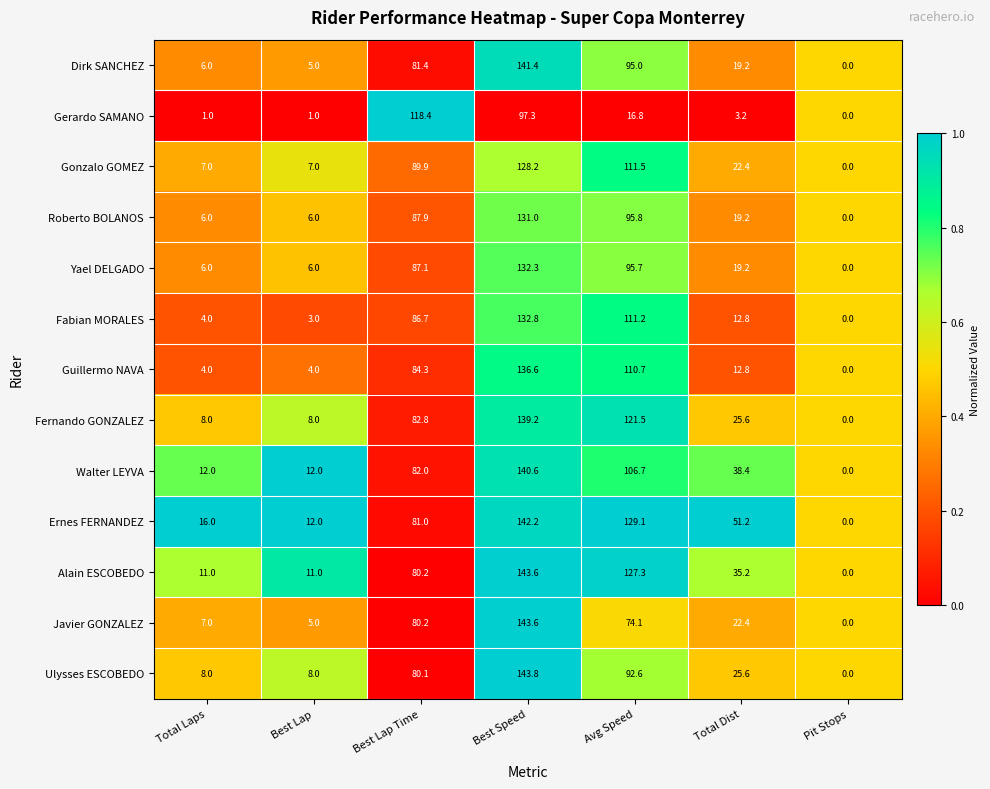

Where does the Gerardo SAMANO series first go above 3?

Best Lap Time